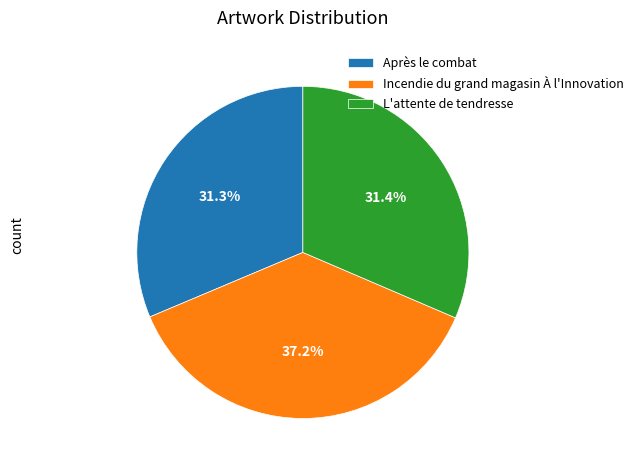

To the nearest percent, what is the difference between the Incendie du grand magasin À l'Innovation and Après le combat slice percentages?

6%